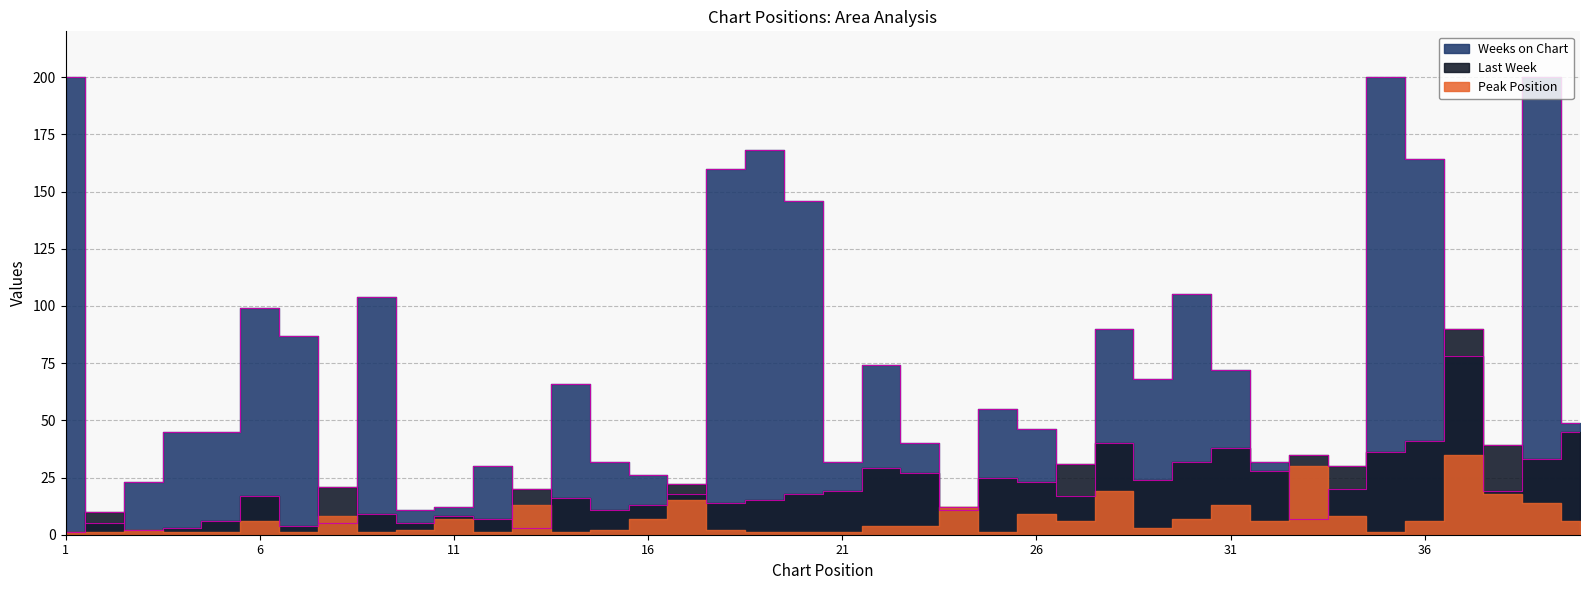

What is the sum of all Weeks on Chart values?

2664